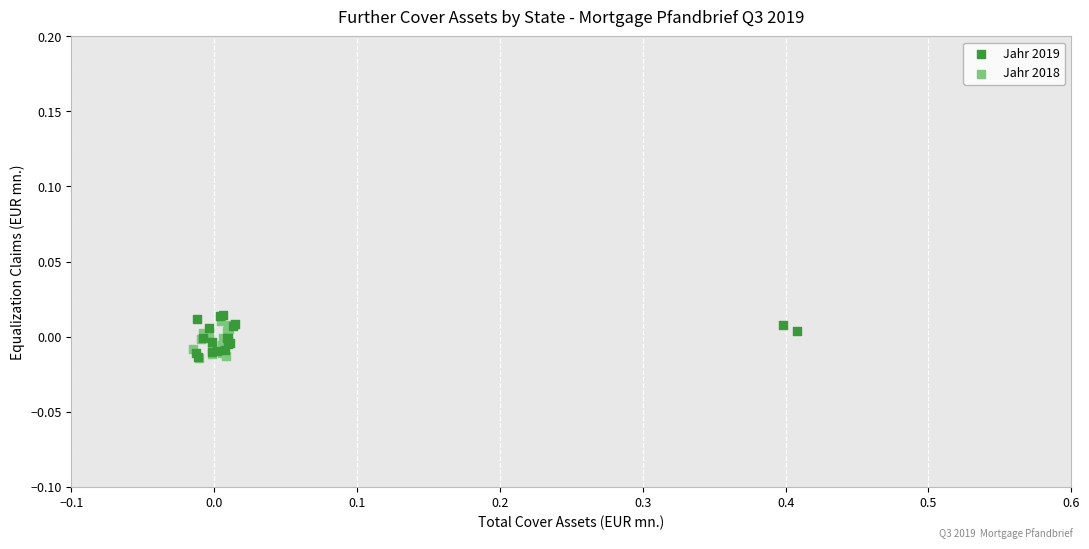

Which series has the widest spread of Y values?

Jahr 2019